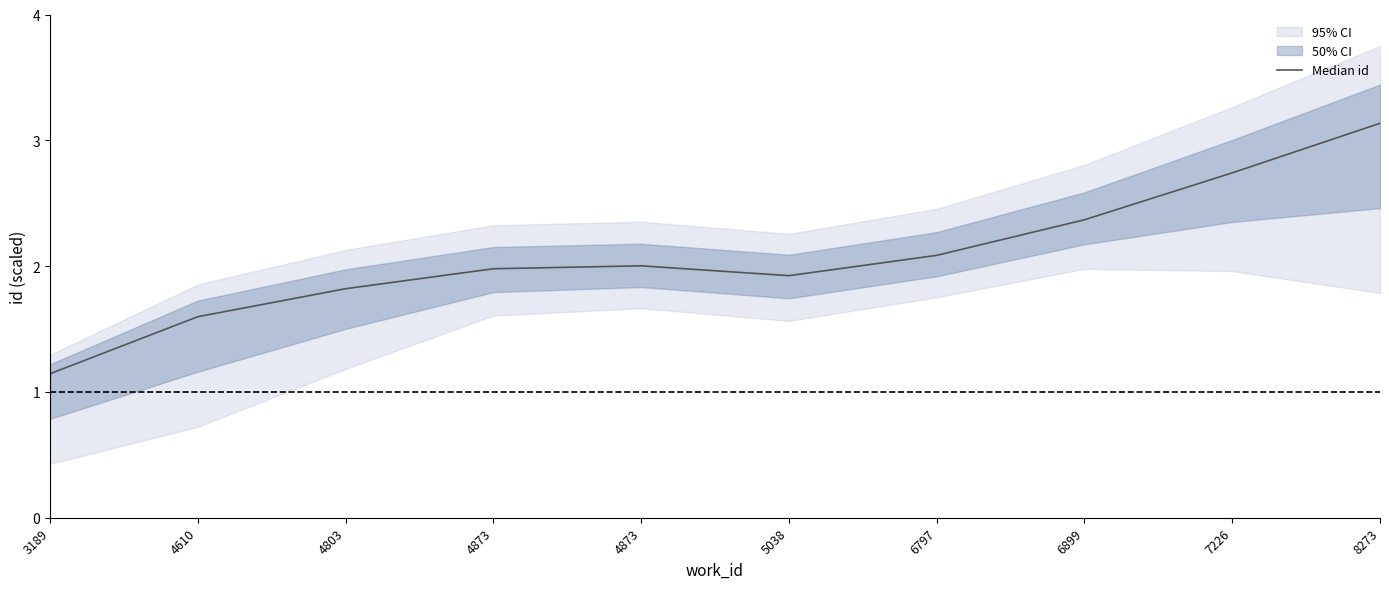

Reading left to right, list all the values displayed in this chart.

3189=1.1	4610=1.6	4803=1.8	4873=2.0	4873=2.0	5038=1.9	6797=2.1	6899=2.4	7226=2.7	8273=3.1